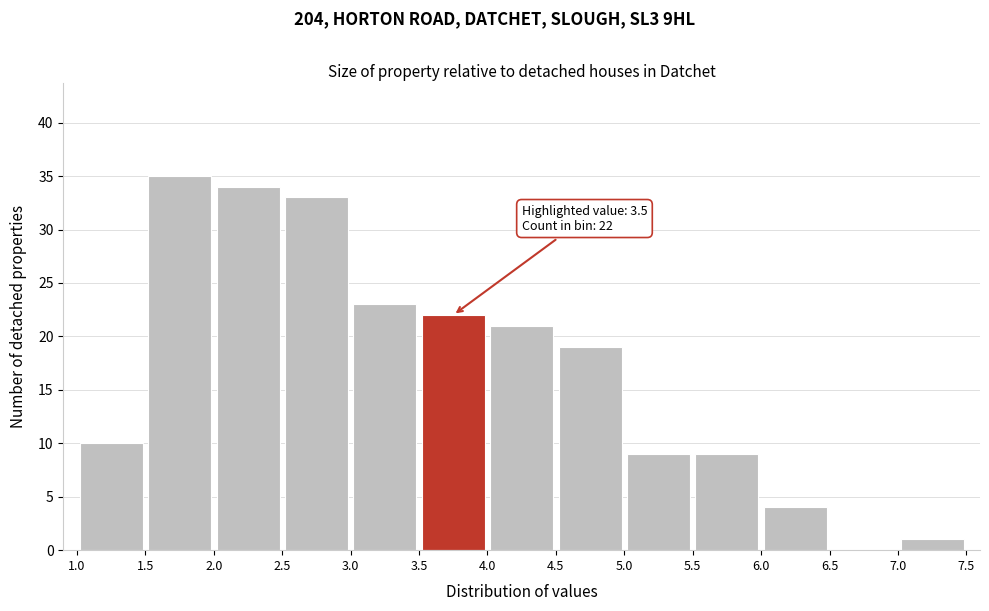

Over which range of the x-axis is the bar tallest?

1.5 to 2.0